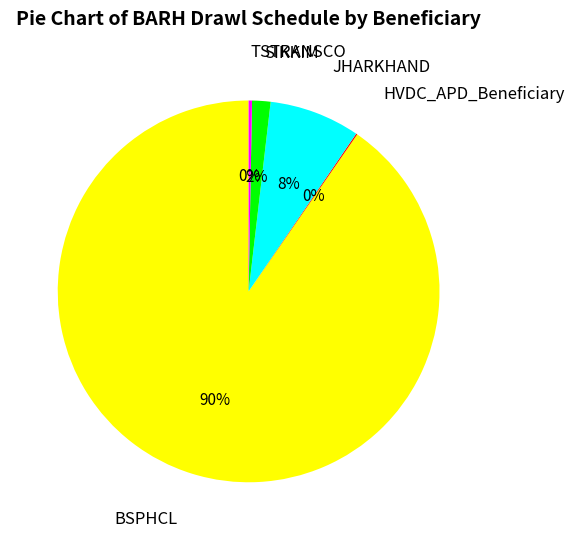

To the nearest percent, what is the combined percentage of SIKKIM and BSPHCL?

92%